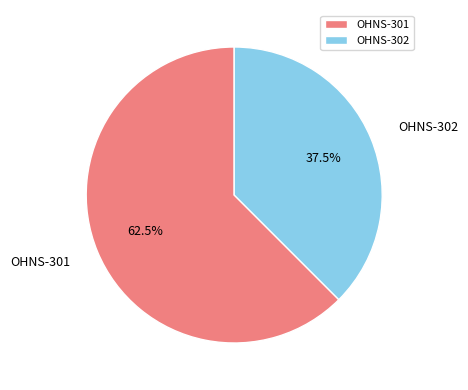

To the nearest percent, what is the difference between the OHNS-301 and OHNS-302 slice percentages?

25%